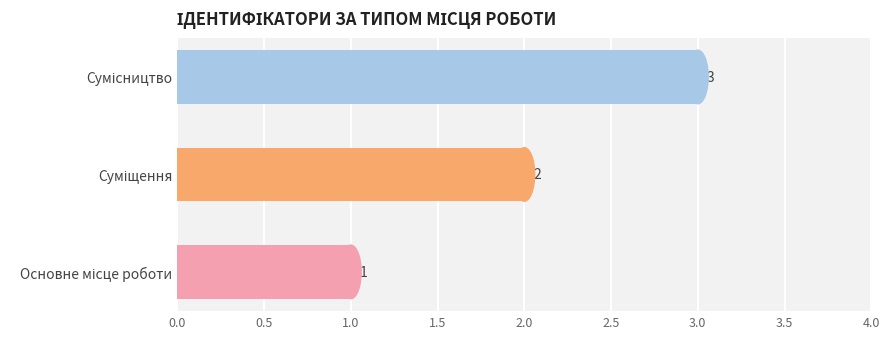

Count the values in the range 1 to 3.

3